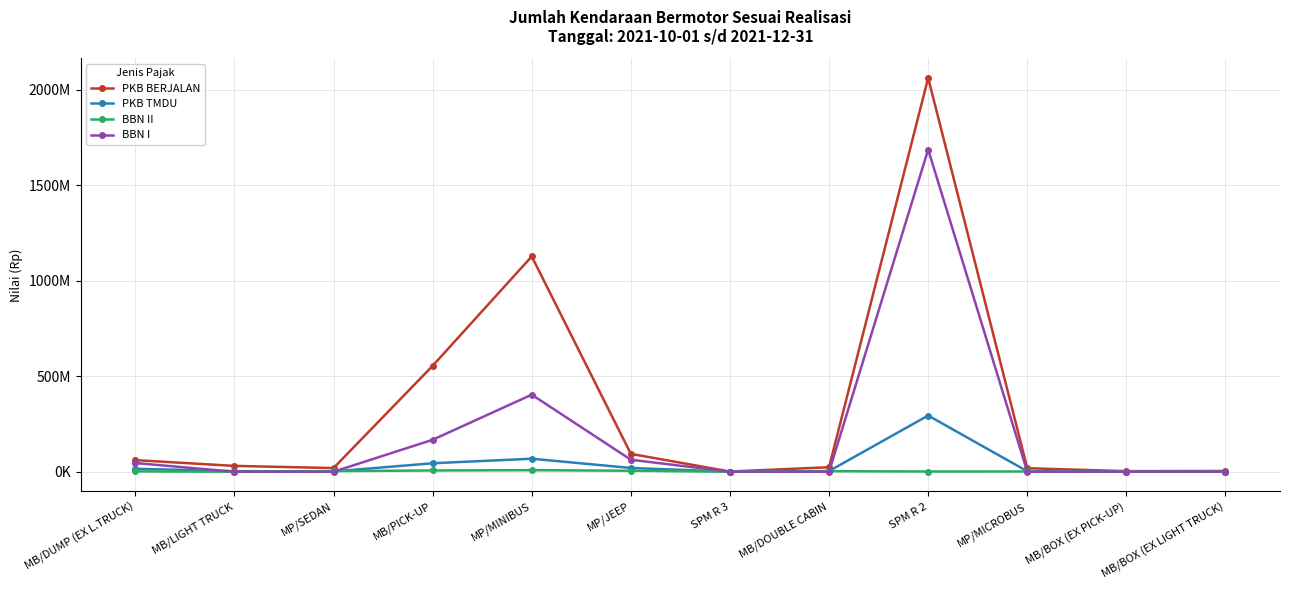

At how many categories does at least one series exceed 1651616908?

1